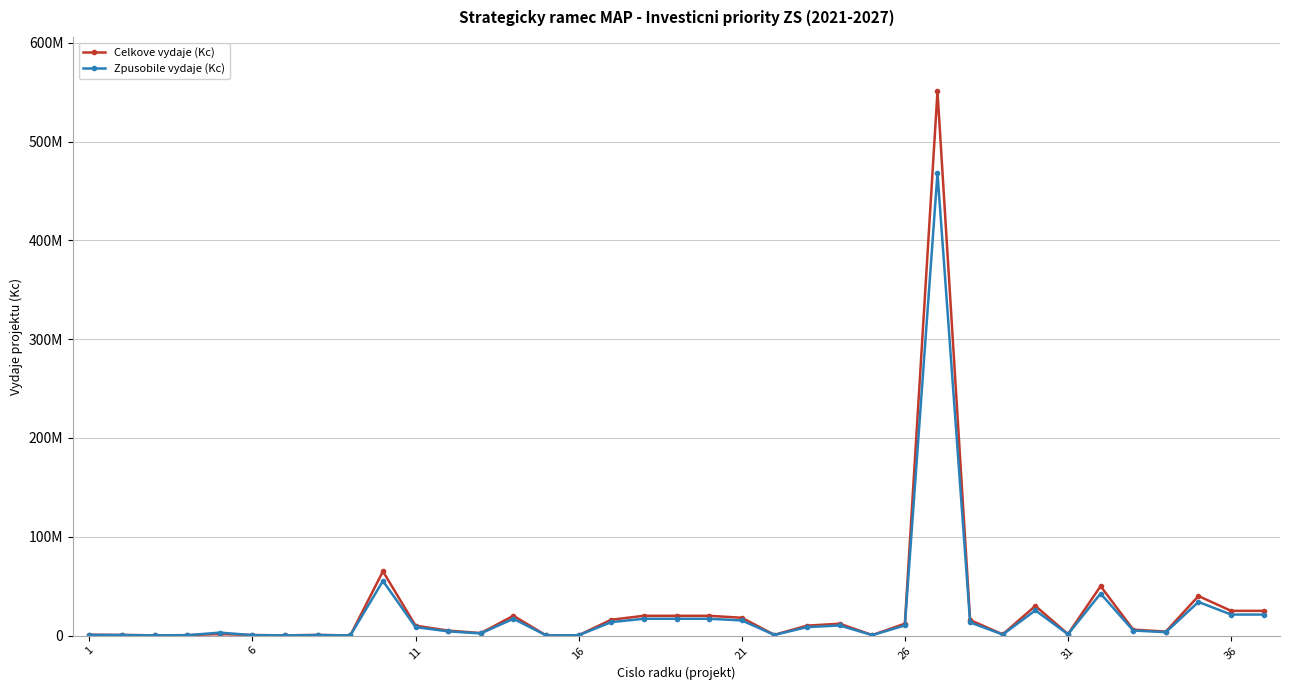

Is this an area chart (filled region under the line)?

No